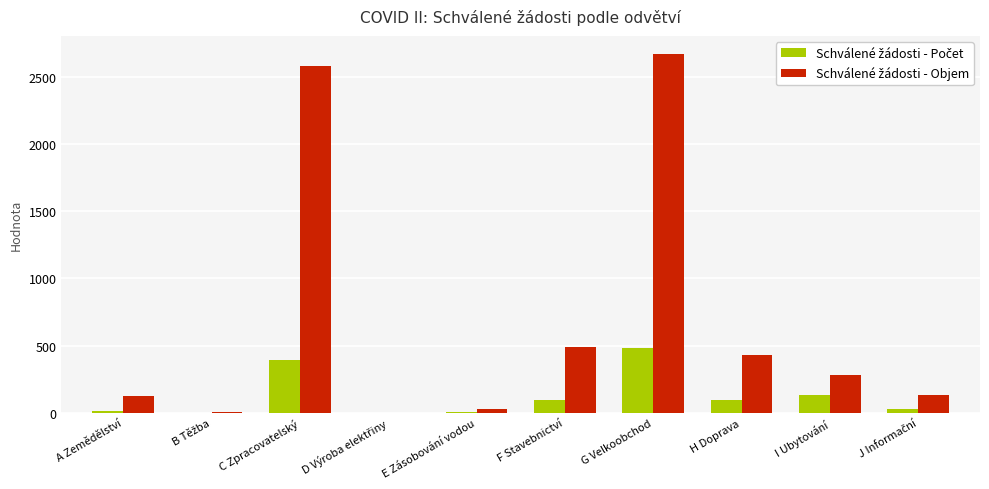

What is the total value across all series at H Doprava?

531